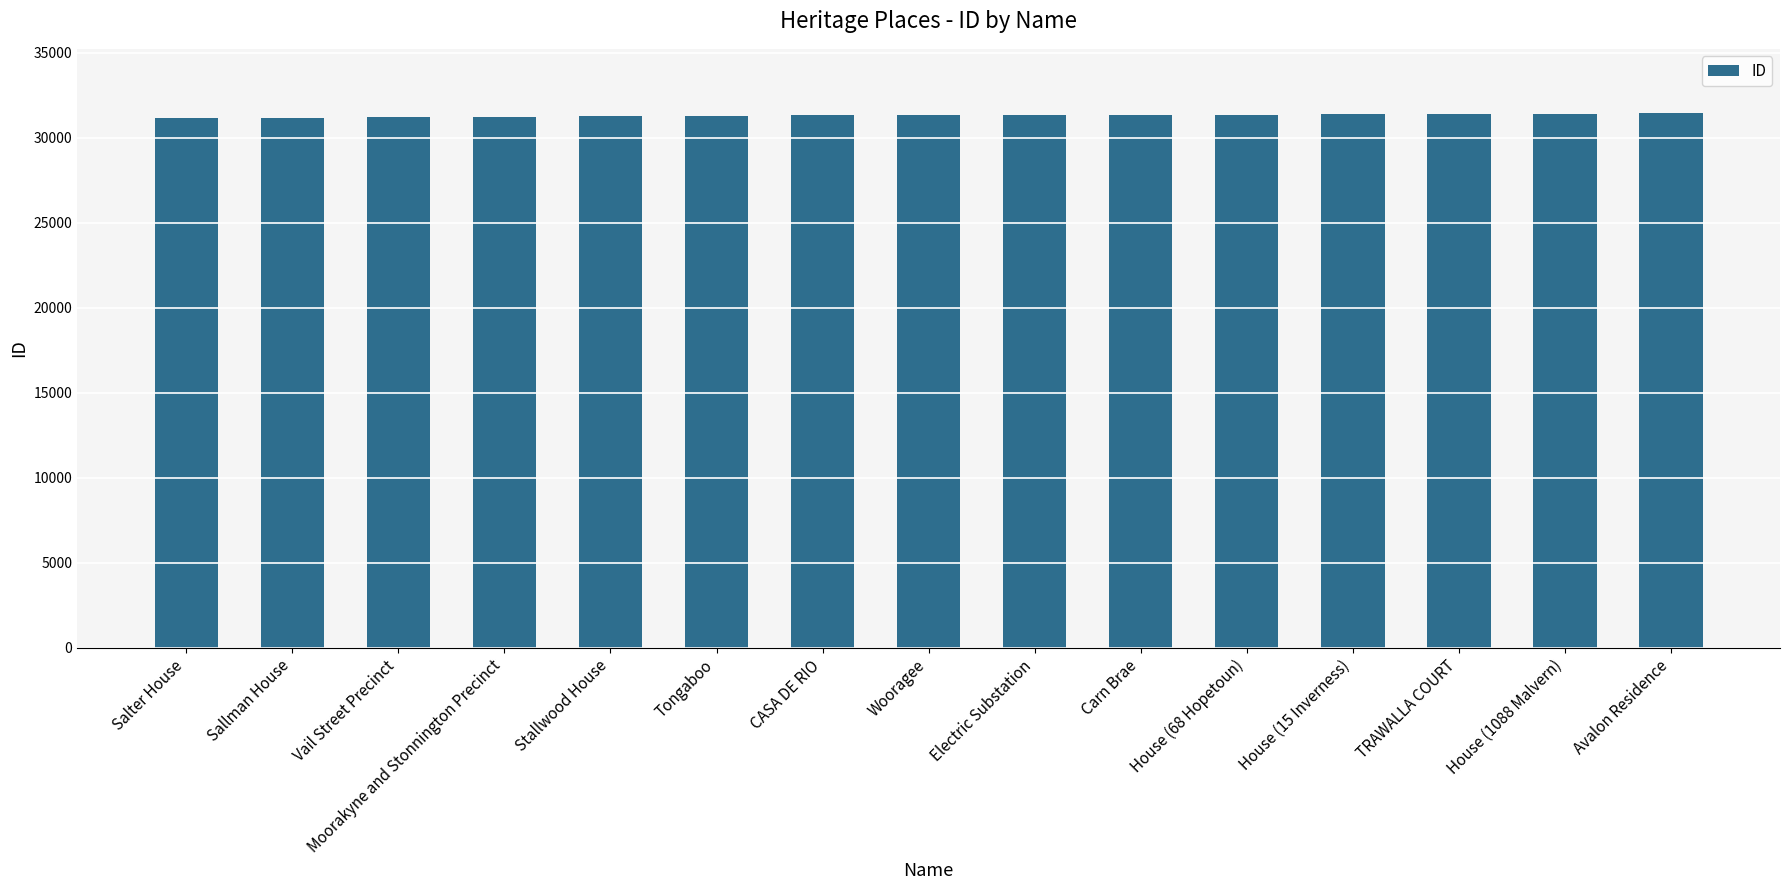

What is the value of the 5th bar from the left?

31275